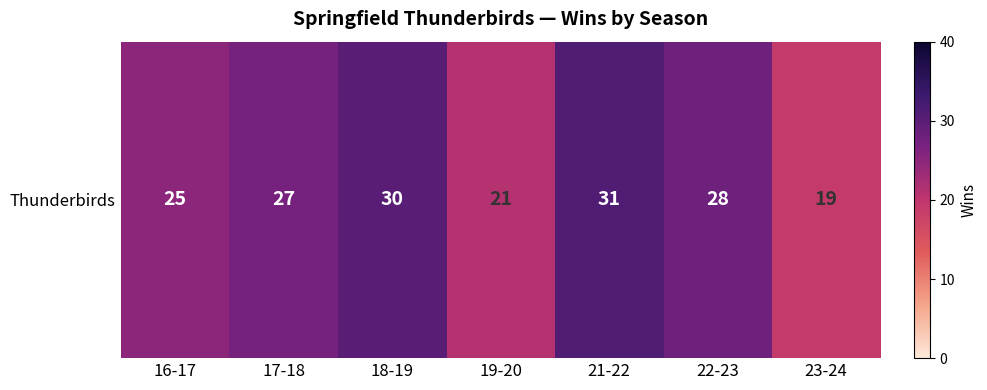

What is the difference between the maximum and minimum values?

12